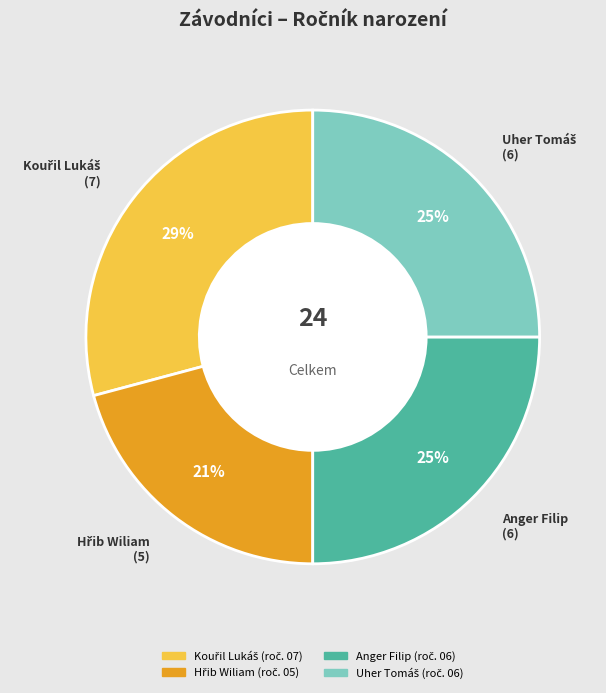

How many segments does this pie chart have?

4